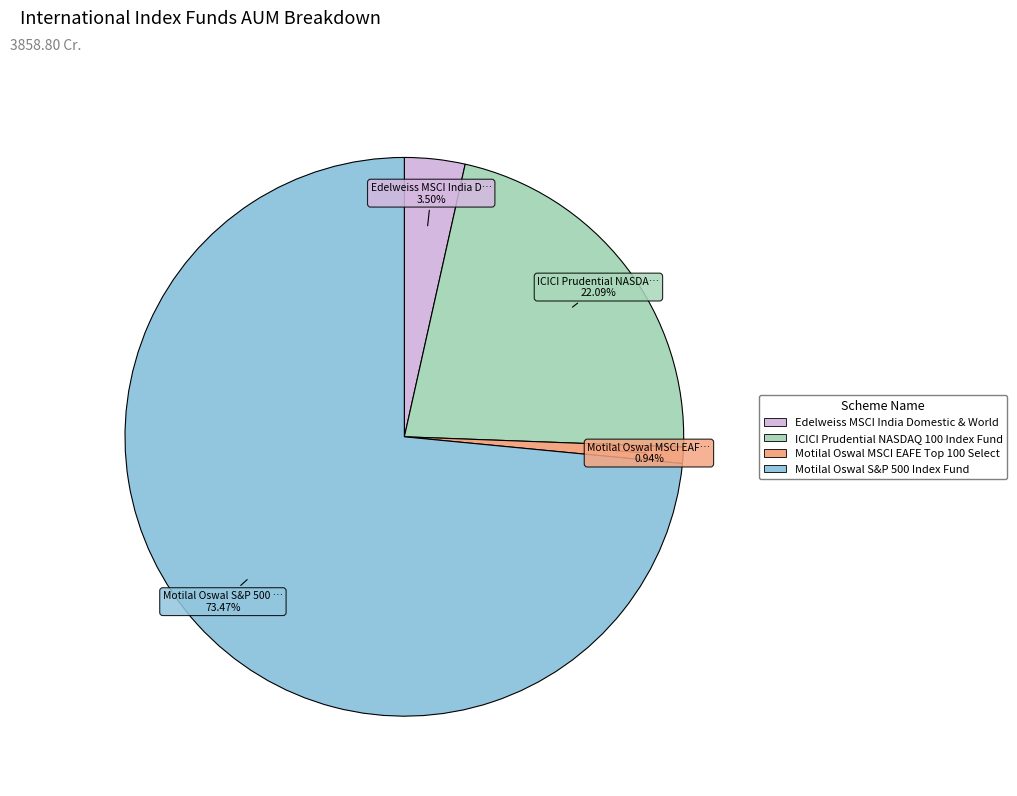

How much of the chart is everything except Motilal Oswal S&P 500 Index Fund?

26.5%